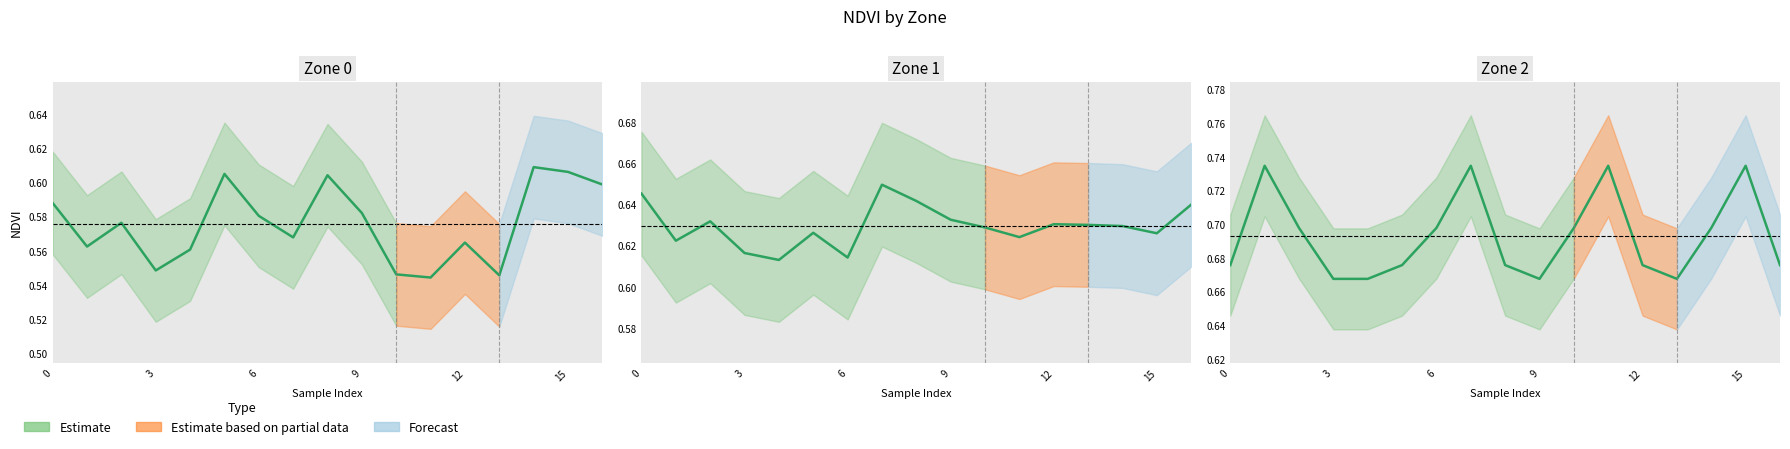

At 15, list the series in order from largest to smallest.

Zone 2, Zone 1, Zone 0